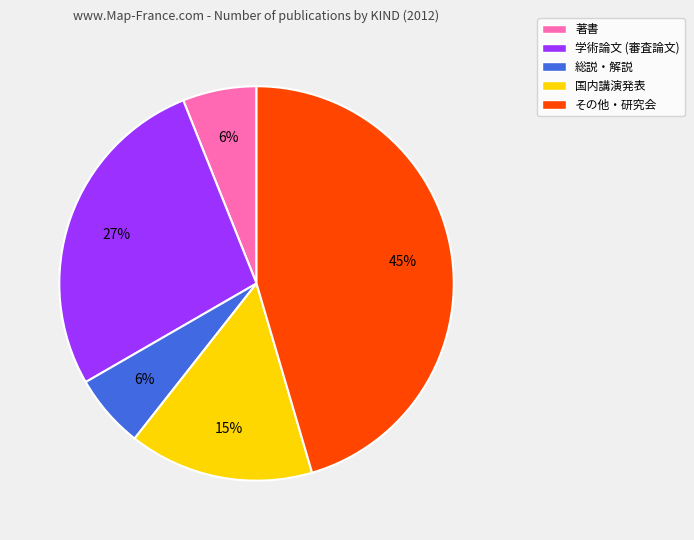

Does その他・研究会 account for over 50% of the chart?

No